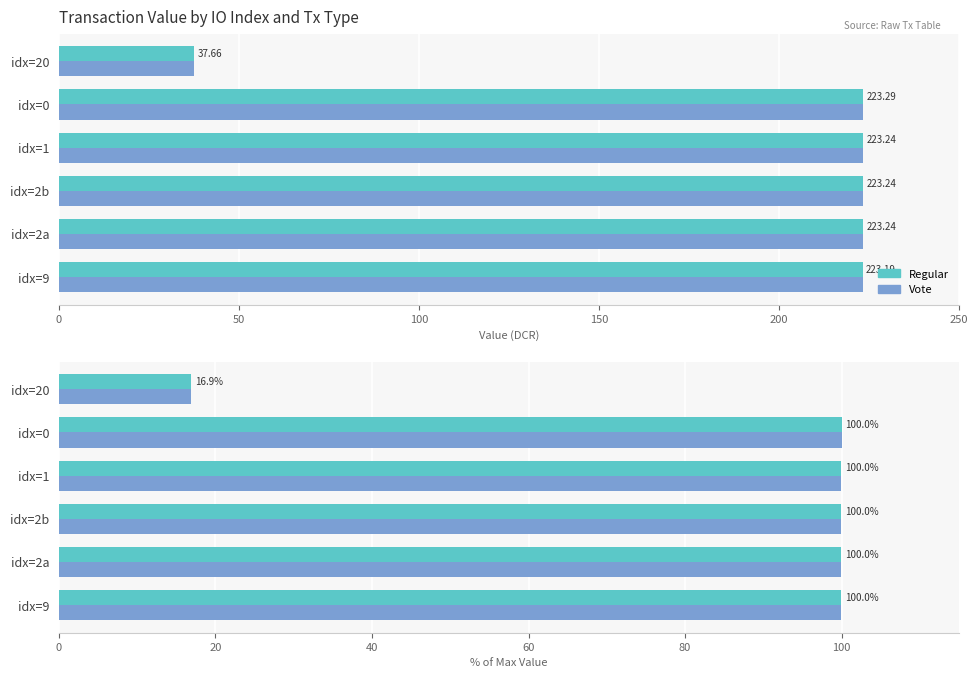

Which has a higher value, idx=1 or idx=9?

idx=1